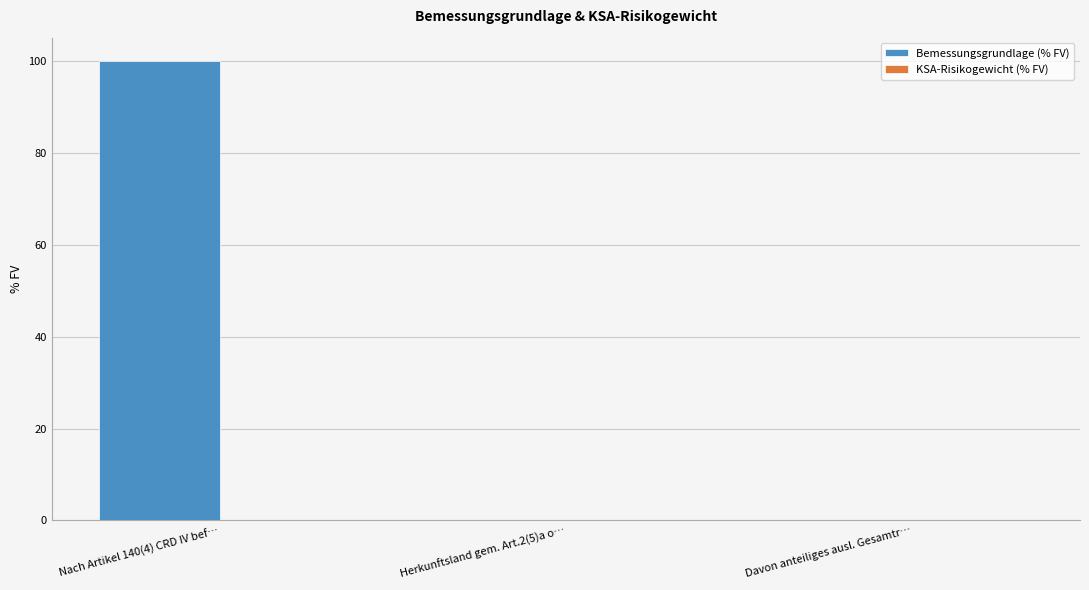

Between Nach Artikel 140(4) CRD IV bef… and Herkunftsland gem. Art.2(5)a o…, which is larger?

Nach Artikel 140(4) CRD IV bef…